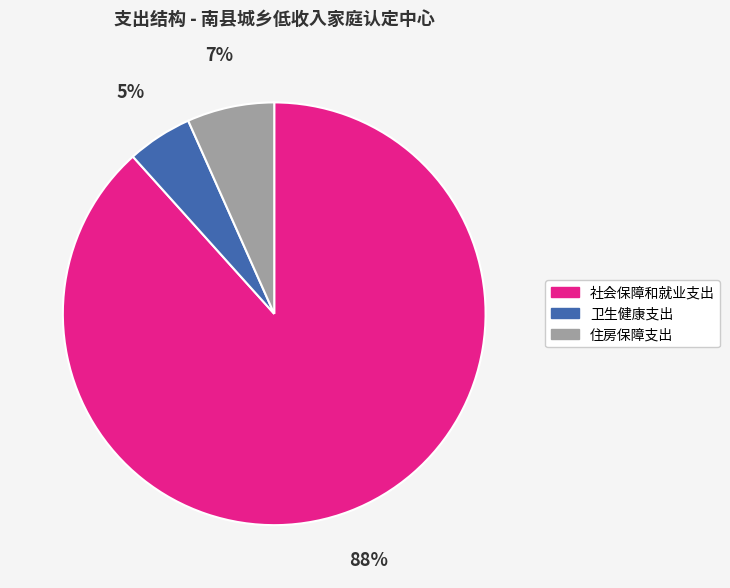

Between 社会保障和就业支出 and 卫生健康支出, which is larger?

社会保障和就业支出